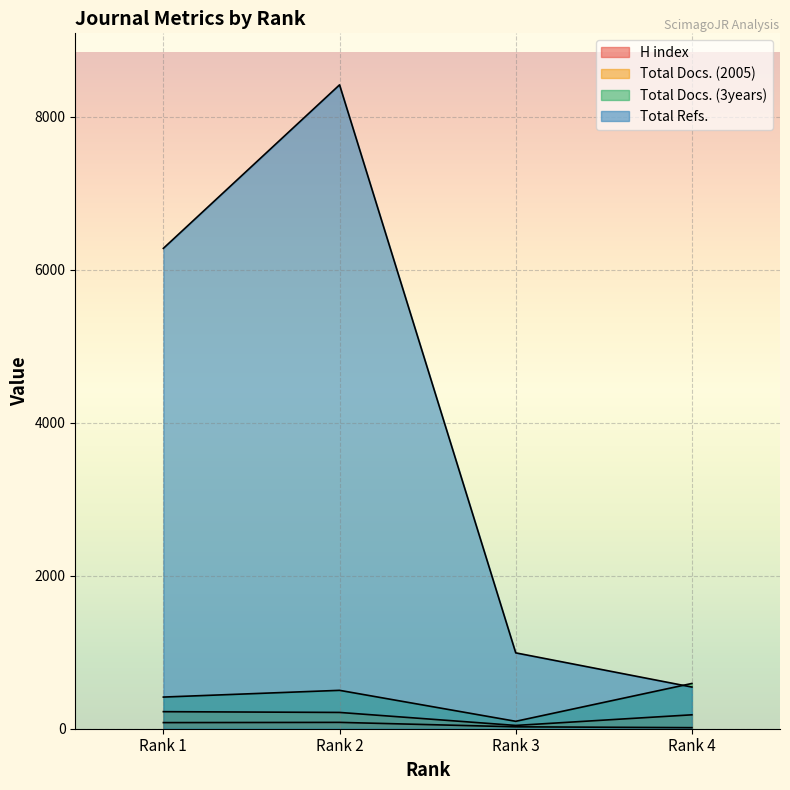

What is the difference between the Total Refs. values at Rank 2 and Rank 1?

2138